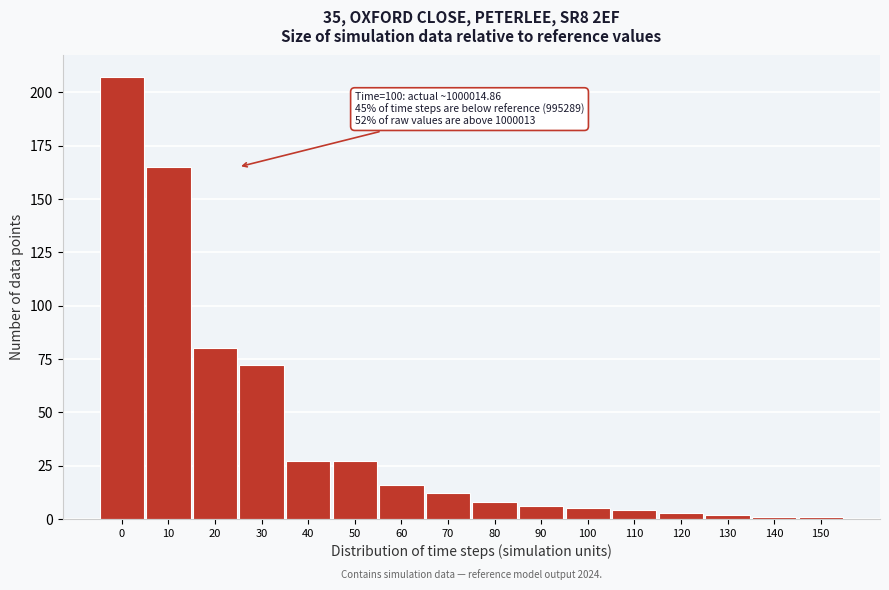

Reading left to right, extract all data points from this chart.

0=207	10=165	20=80	30=72	40=27	50=27	60=16	70=12	80=8	90=6	100=5	110=4	120=3	130=2	140=1	150=1